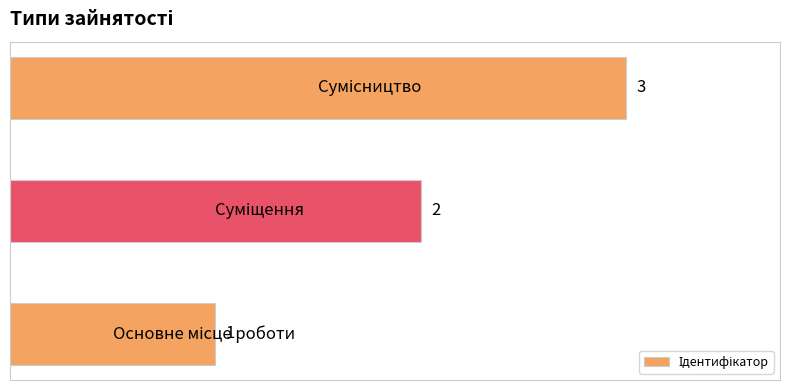

What is the maximum value shown in the chart?

3